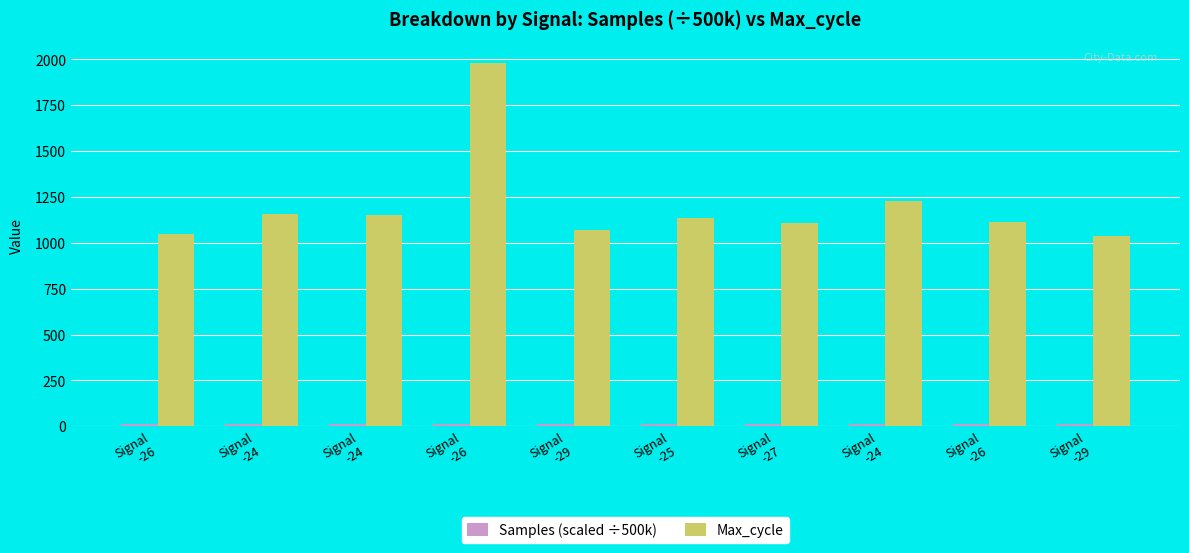

Does the chart contain stacked bars?

No